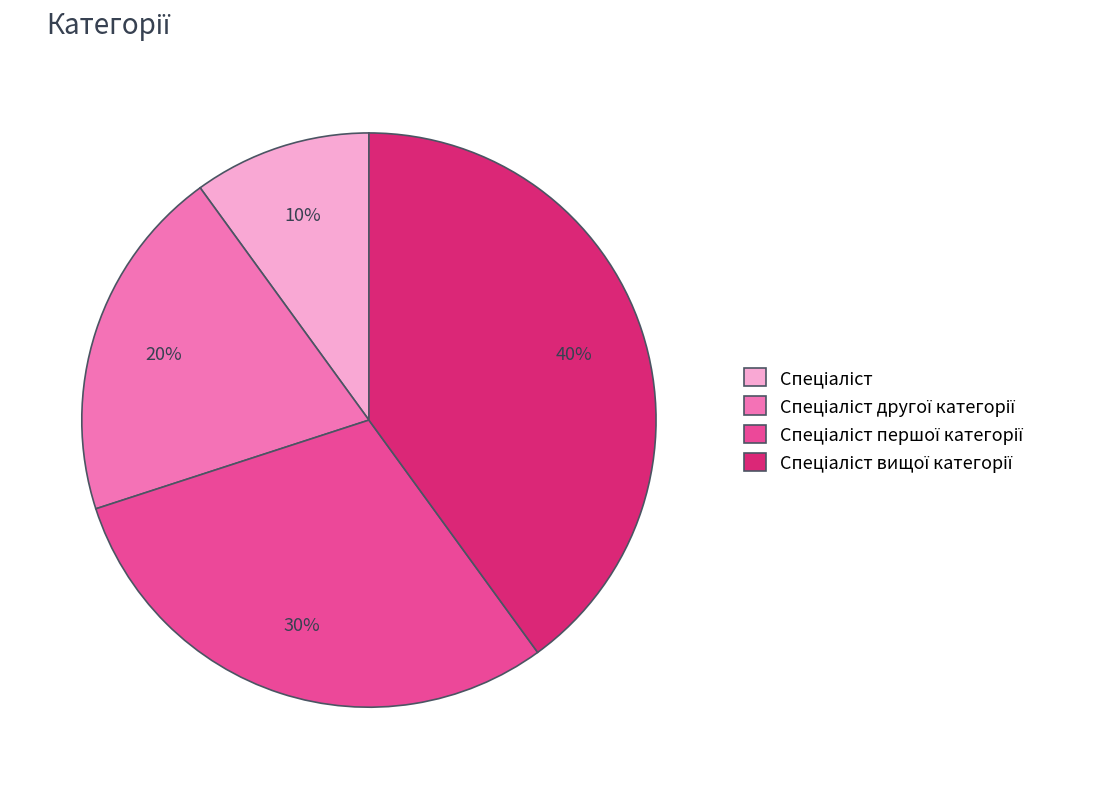

To the nearest percent, what is the difference between the largest and smallest slice percentages?

30%